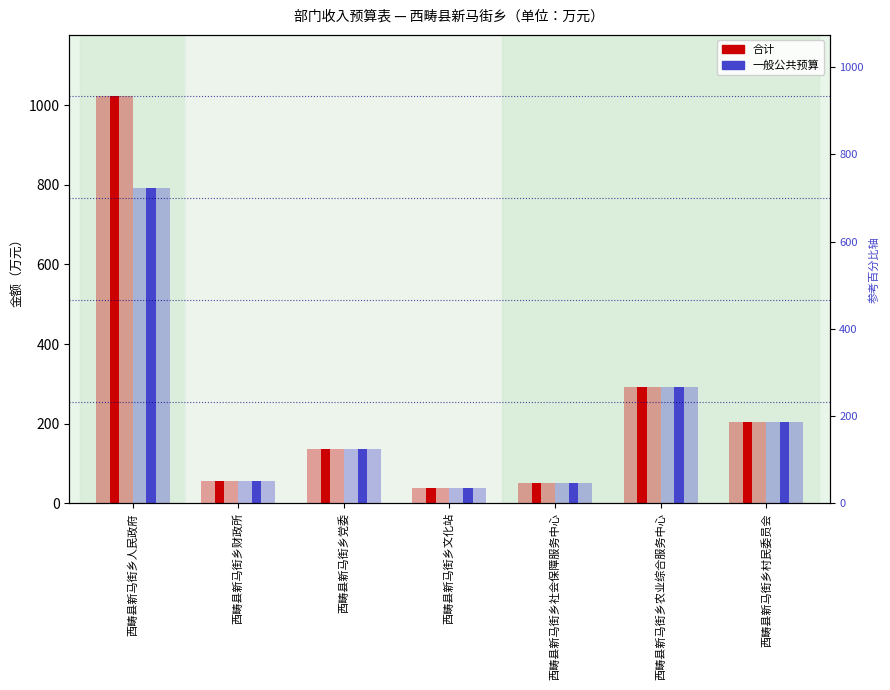

What is the difference between the maximum and minimum values in the 一般公共预算 series?

753.9